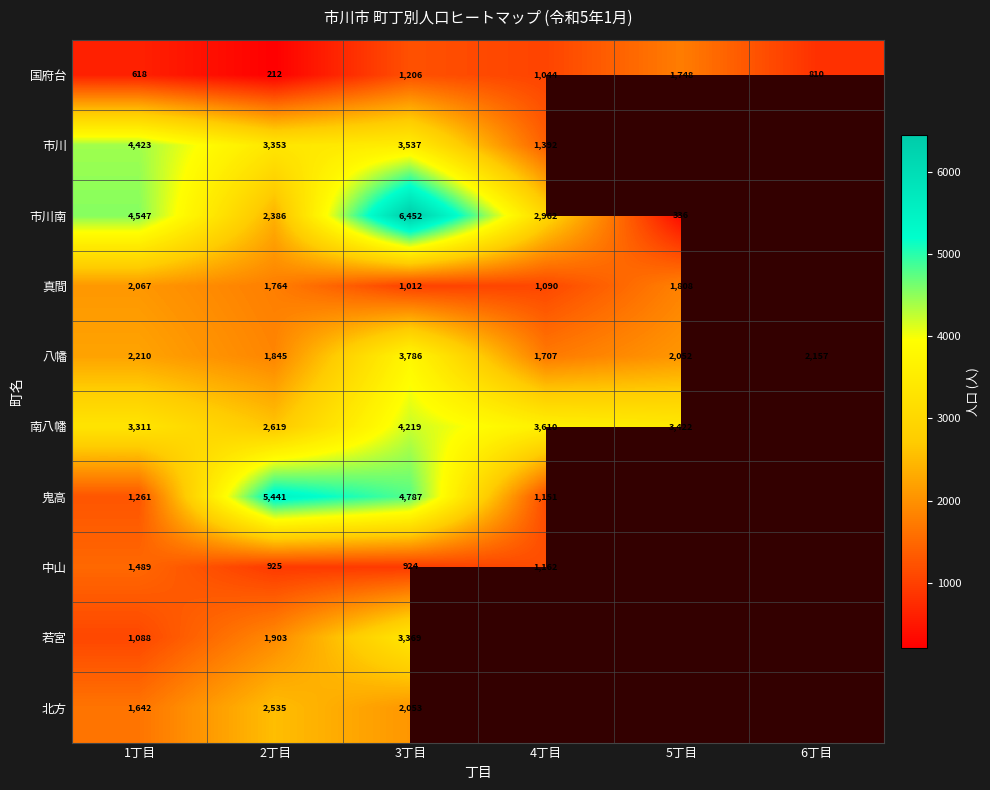

The 真間 series shows 1129.0 at 5丁目. True or false?

False